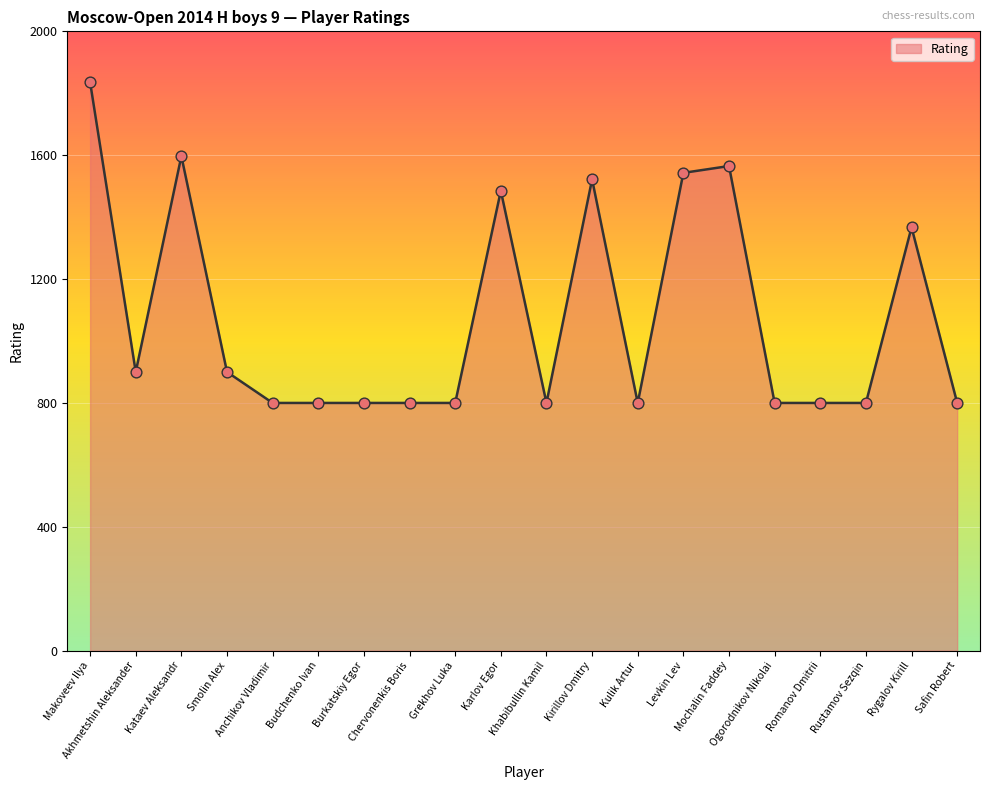

What is the change in value from Kataev Aleksandr to Burkatskiy Egor?

-797